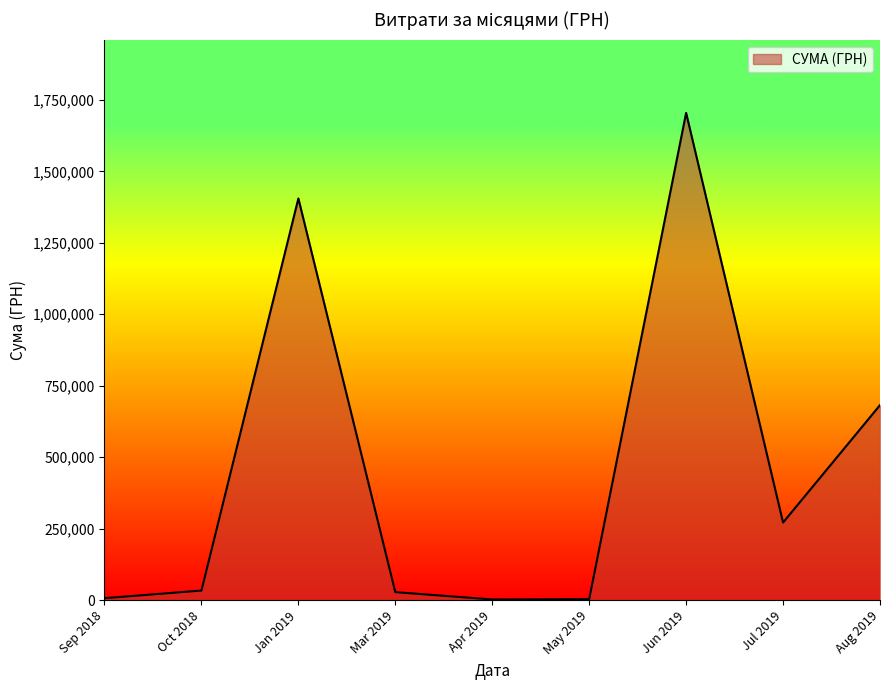

What is the maximum value shown in the chart?

1704485.8